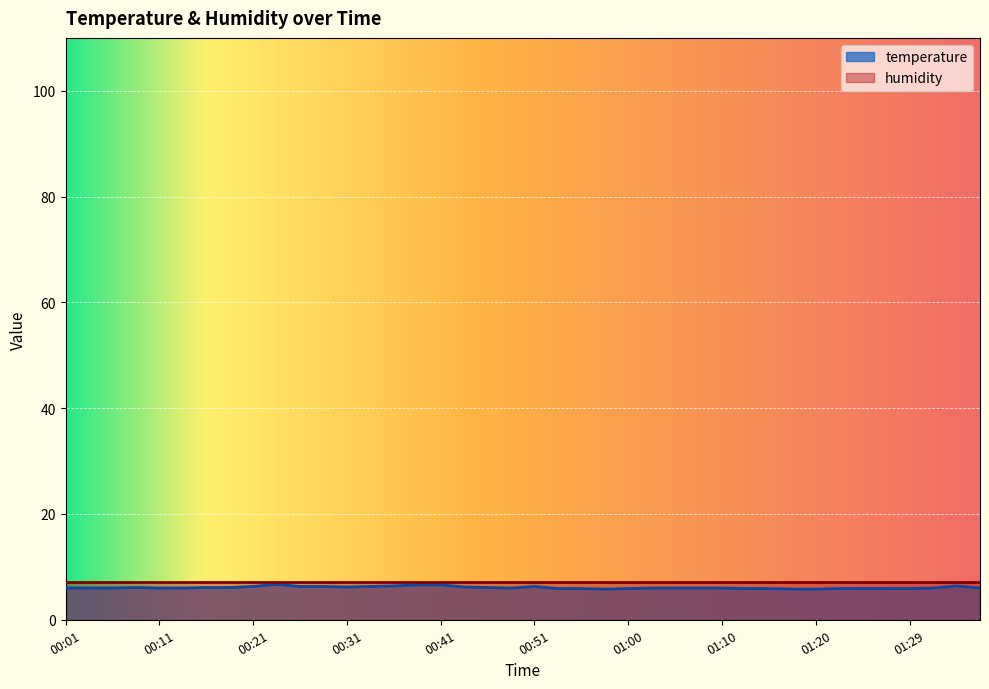

Rank the categories by value from lowest to highest.

00:58, 01:17, 01:20, 00:53, 00:55, 01:00, 01:12, 01:15, 01:22, 01:25, 01:27, 01:29, 00:01, 00:04, 00:06, 00:11, 00:14, 00:48, 01:03, 01:05, 01:08, 01:10, 01:32, 01:37, 00:09, 00:16, 00:19, 00:46, 00:31, 00:43, 00:21, 00:26, 00:28, 00:33, 00:51, 00:36, 01:34, 00:38, 00:41, 00:24